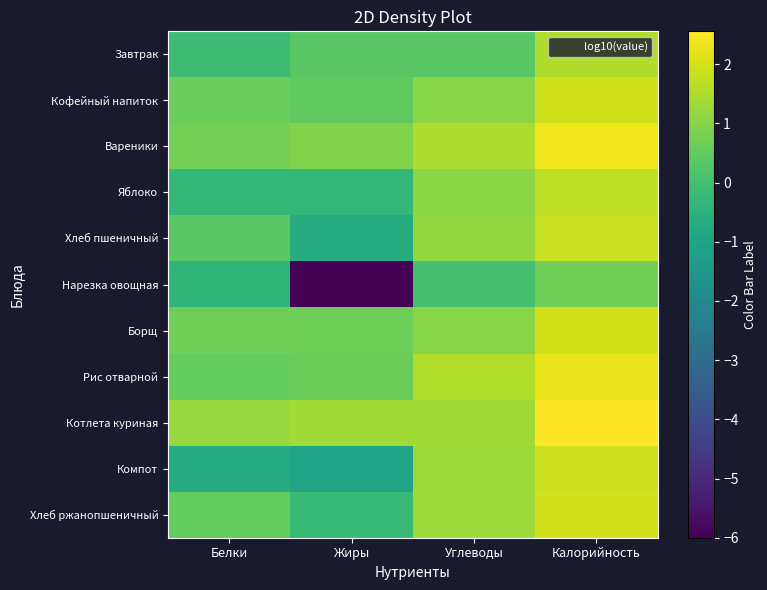

What is the total value across all series at Углеводы?

11.7